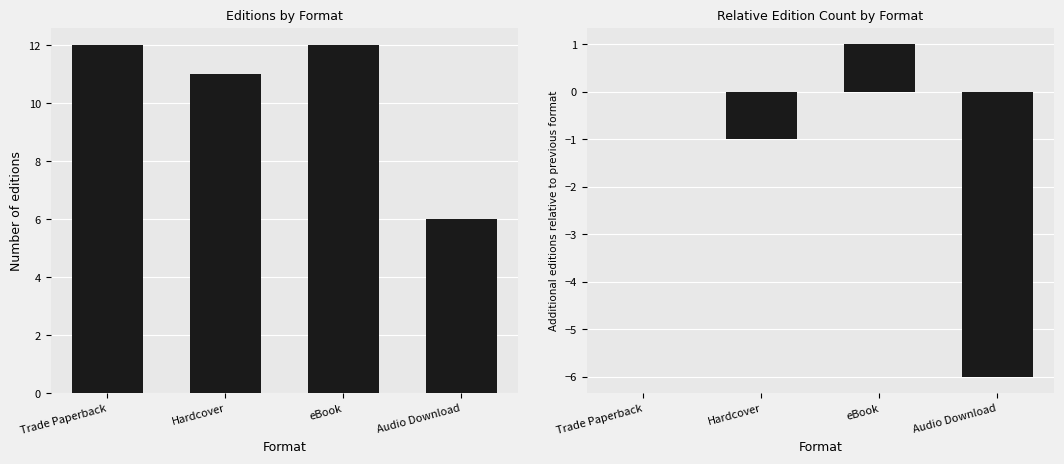

True or false: Count has a value of 11 at Hardcover.

True